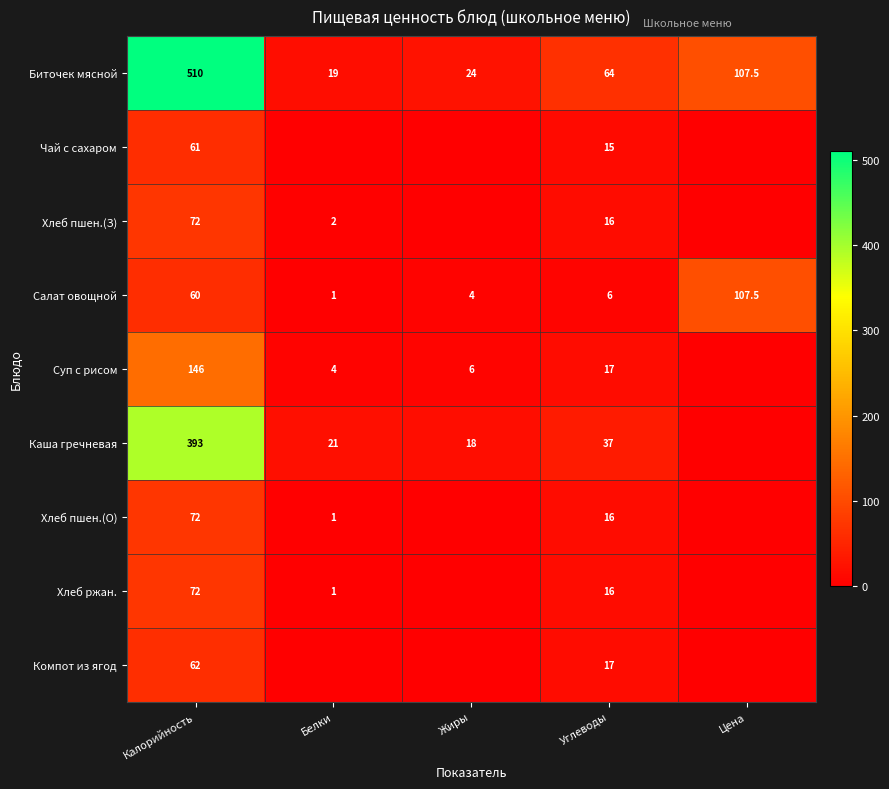

Is it true that Хлеб пшен.(З) equals 72.0 at Калорийность?

True